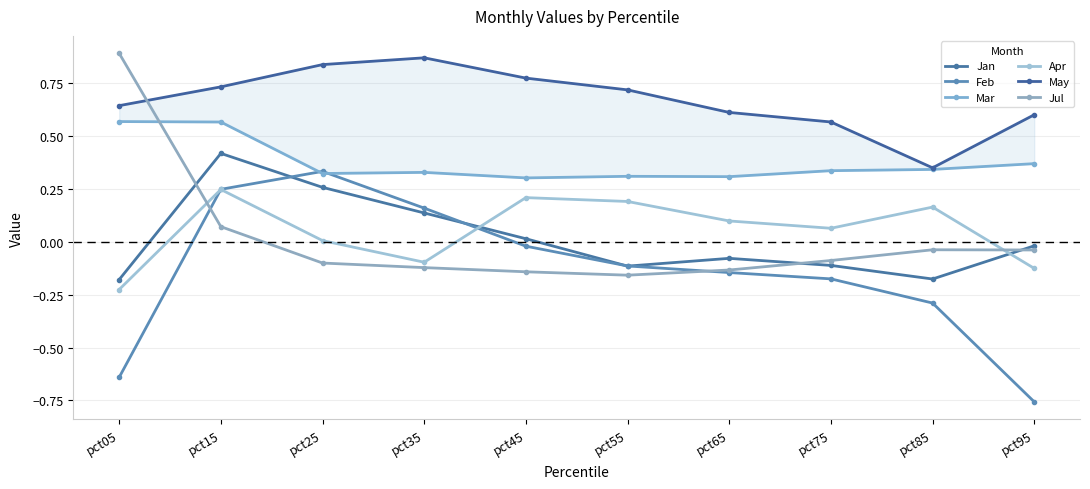

What is the difference between the highest and lowest values at pct95?

1.4